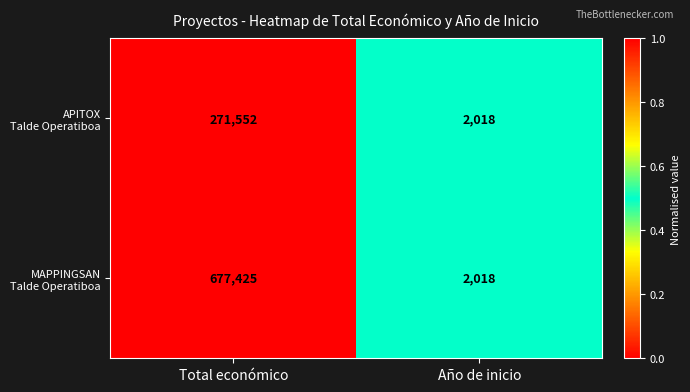

What is the spread (max minus min) of values at Total económico?

405873